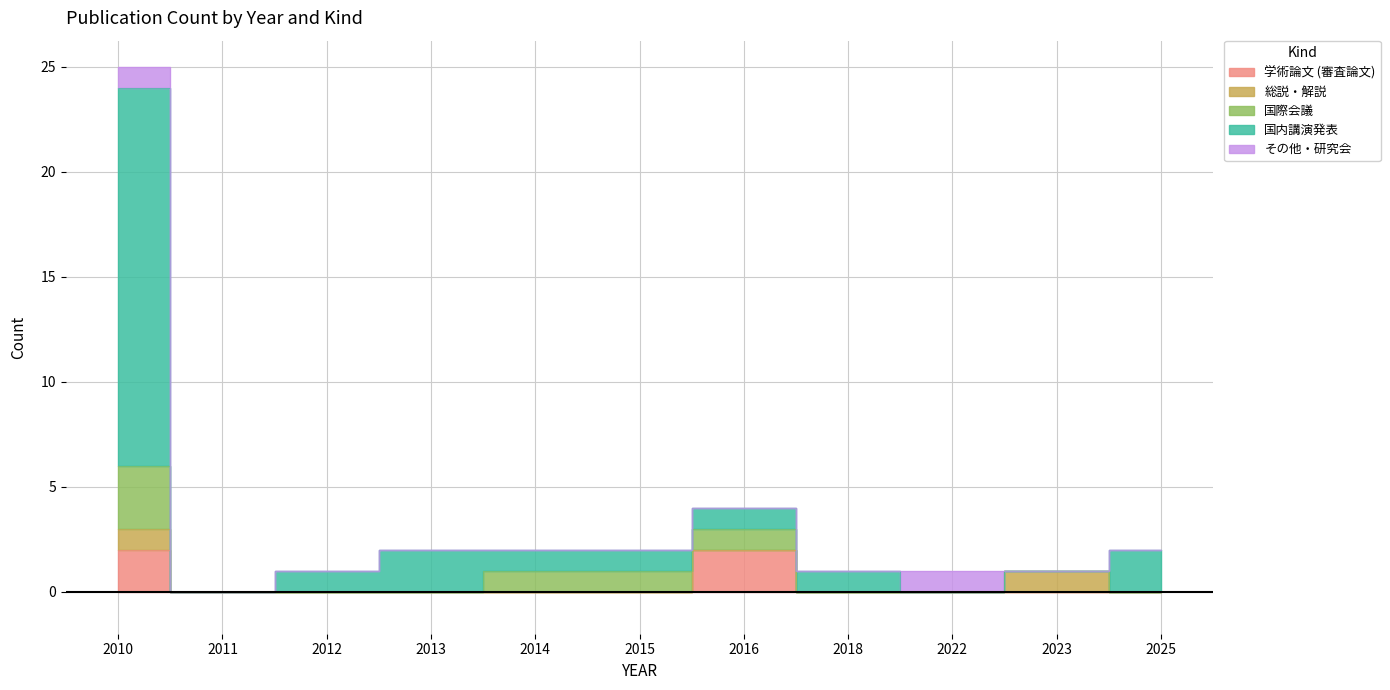

True or false: 学術論文 (審査論文) has a value of -1 at 2025.

False